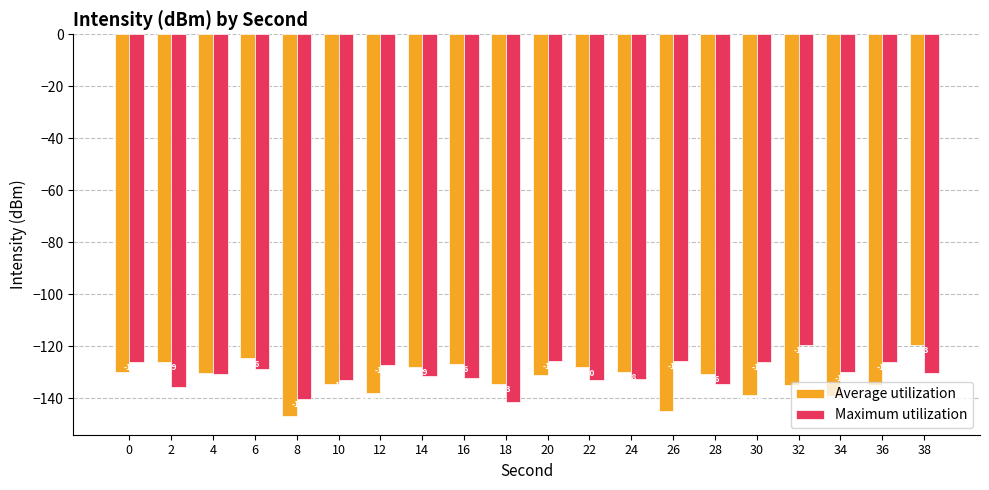

What is the greatest value displayed?

-119.3